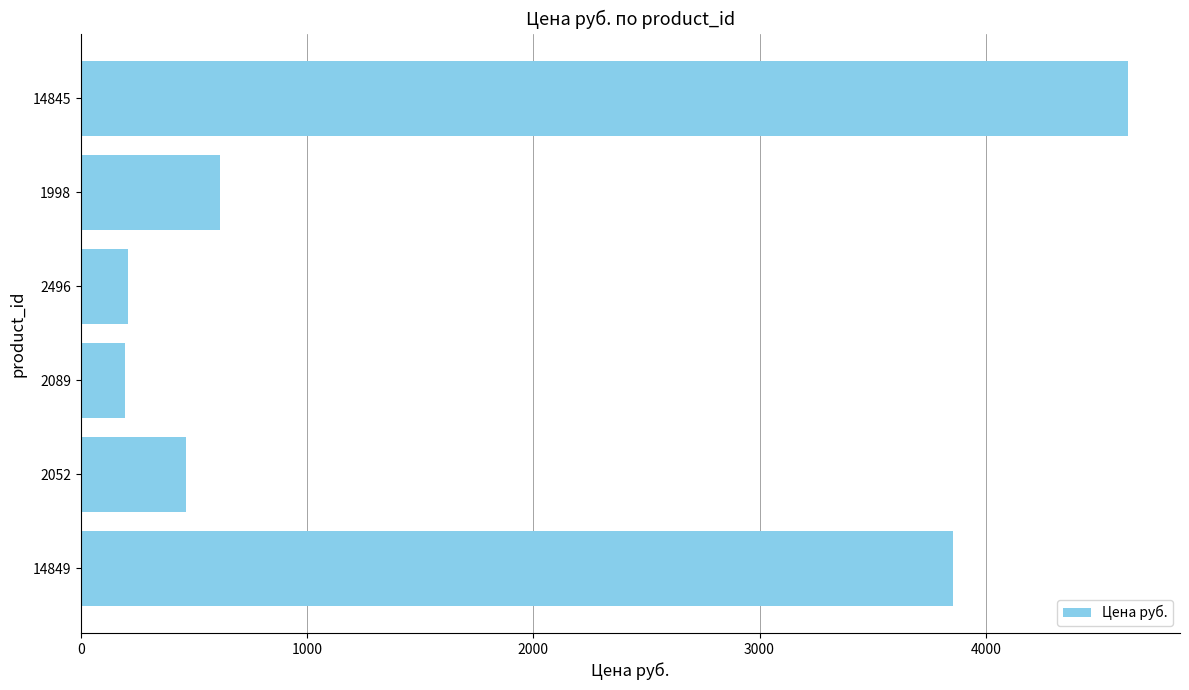

What is the difference between the maximum and second lowest values?

4419